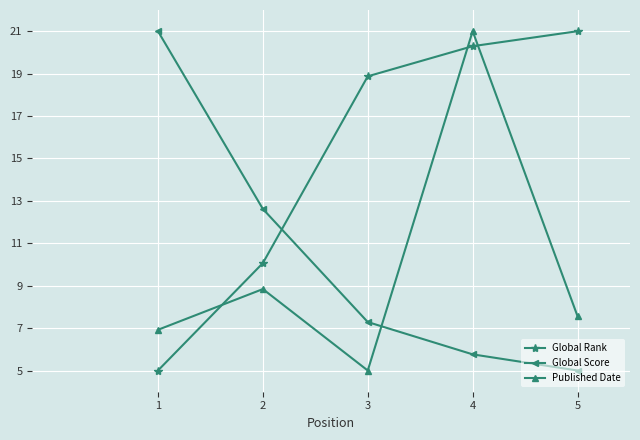

After their last crossing, which series has the higher values: Global Score or Global Rank?

Global Rank